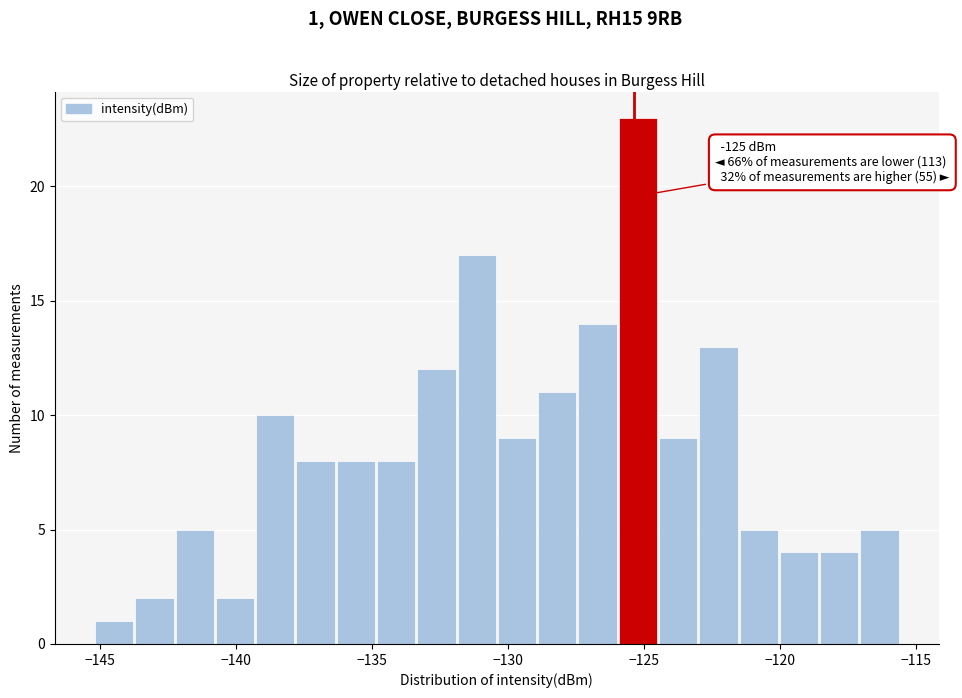

Around what value on the x-axis is the tallest bar? Give the approximate position of its centre, as read against the axis.

-125.0